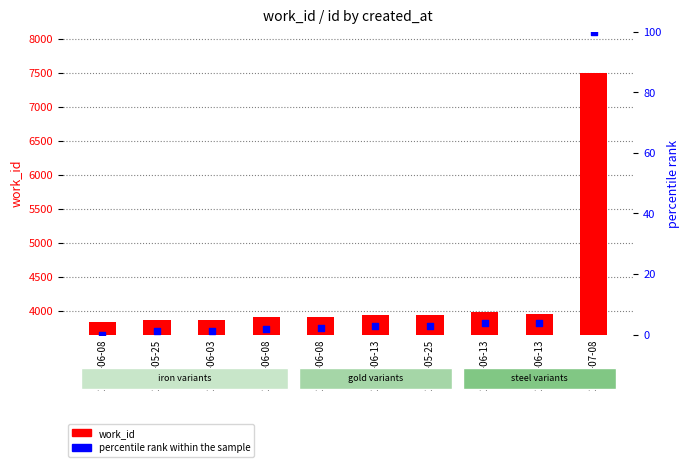

Which series contains the lowest Y value?

percentile rank within the sample